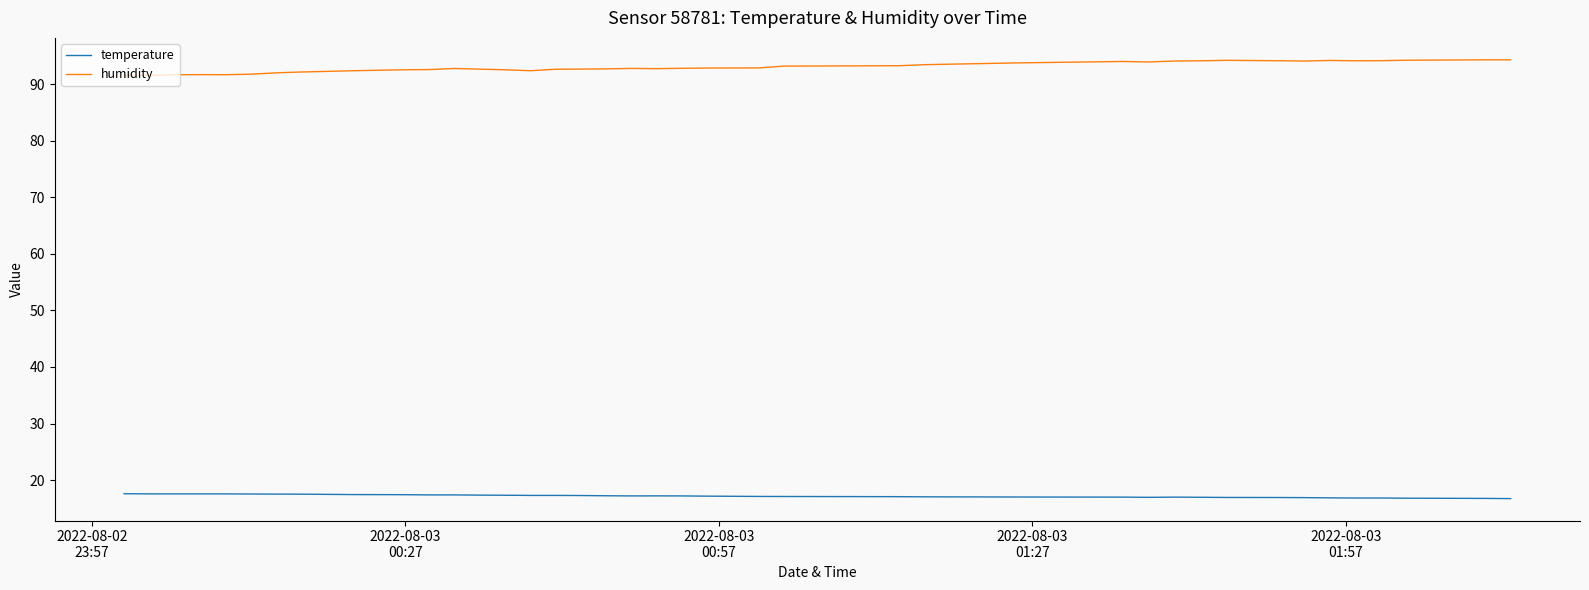

Which series has the largest total across all categories?

humidity